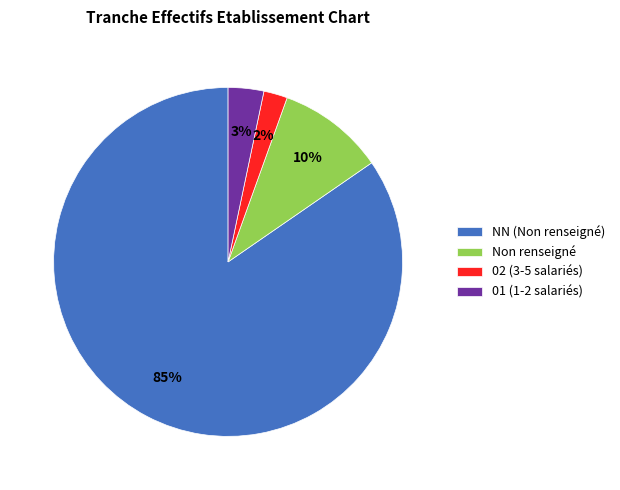

Which slice is the smallest?

02 (3-5 salariés)